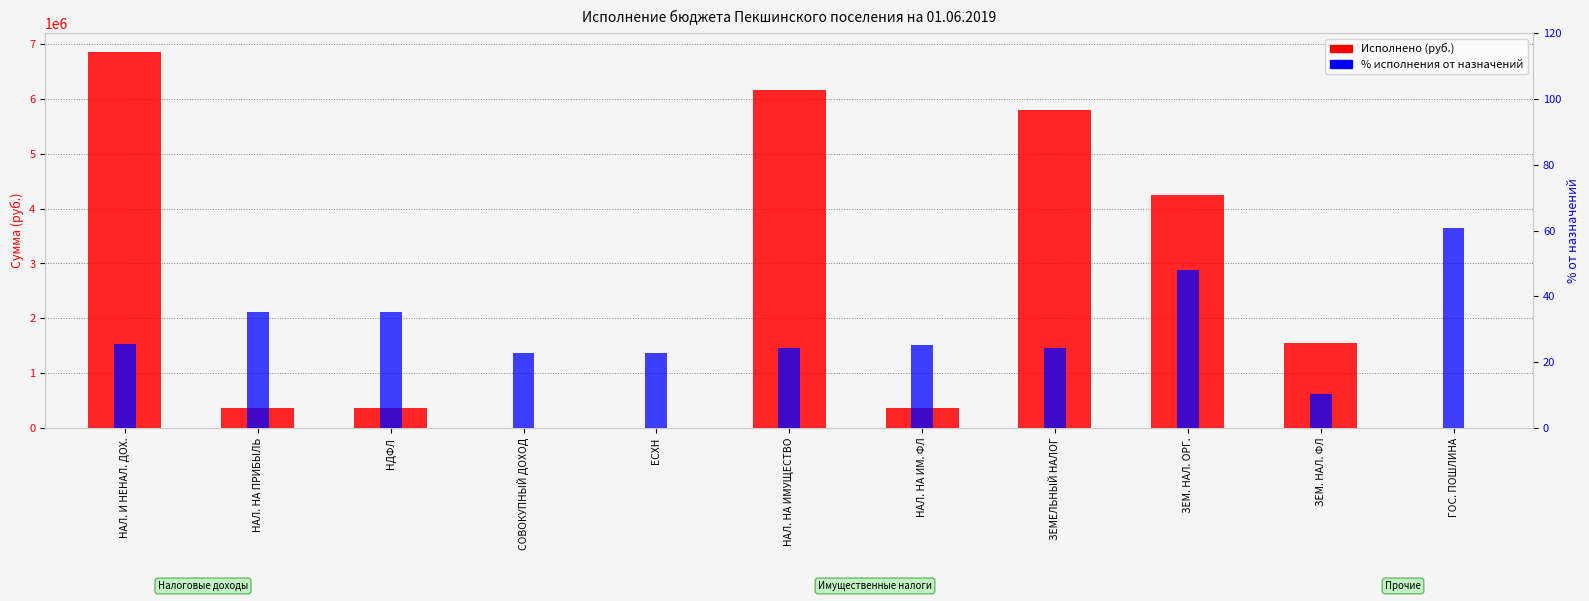

What is the total value across all series at ЗЕМ. НАЛ. ФЛ?

1553697.8